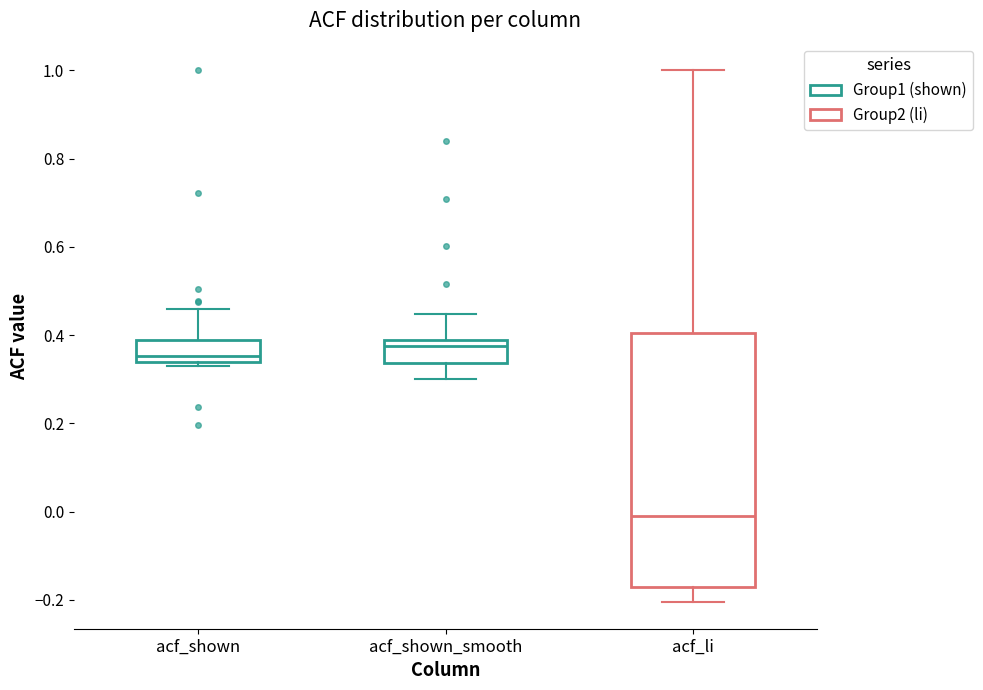

Which box's median line is the highest?

acf_shown_smooth